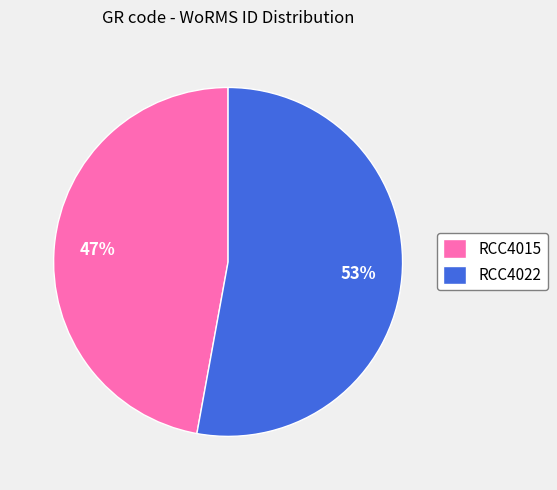

What is the largest slice in the pie chart?

RCC4022